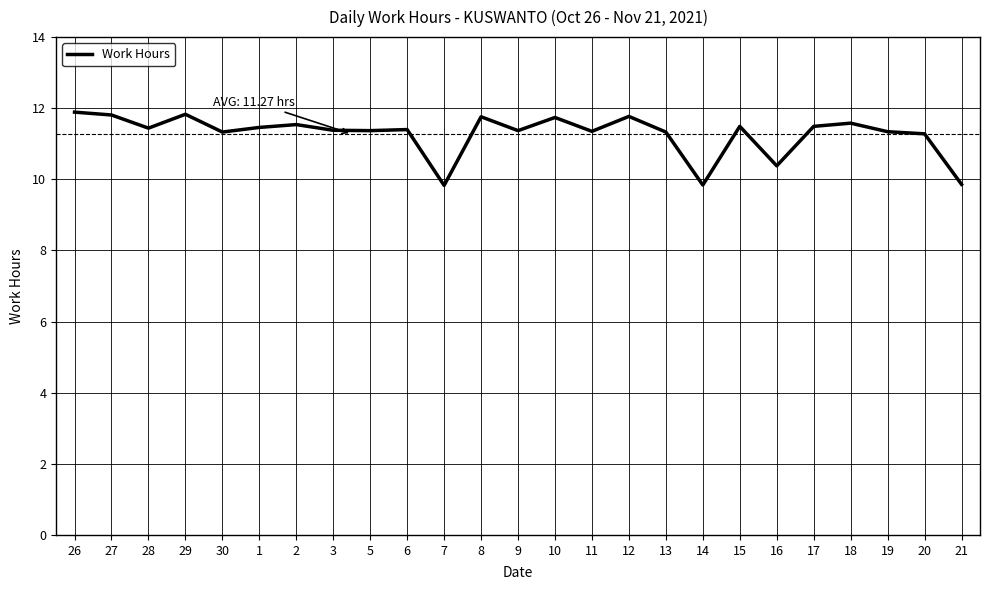

Approximately how many times larger is the value at 6 compared to 18?

1.0